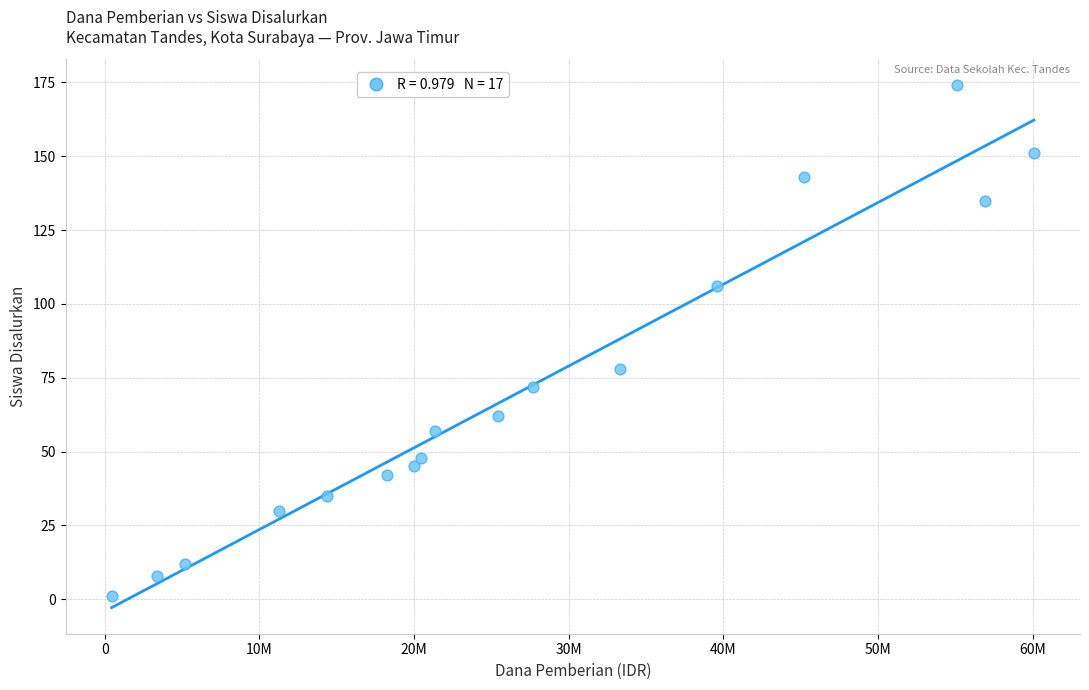

What is the range of Y values (max minus min)?

173